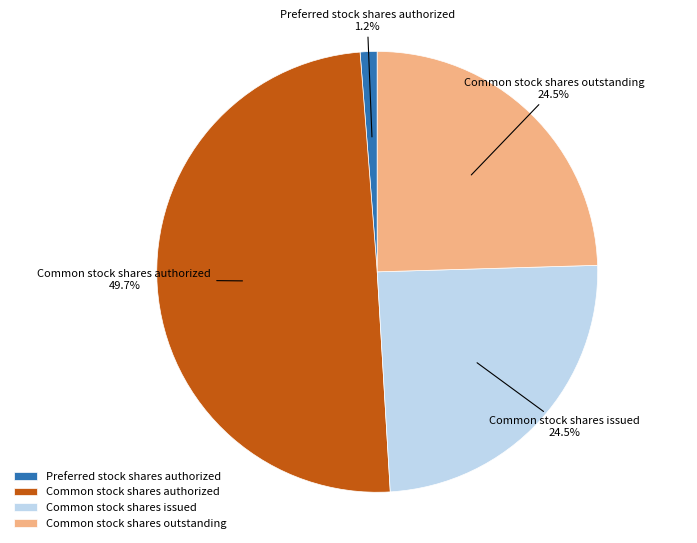

Is it true that Common stock shares authorized is 50% of the pie?

True